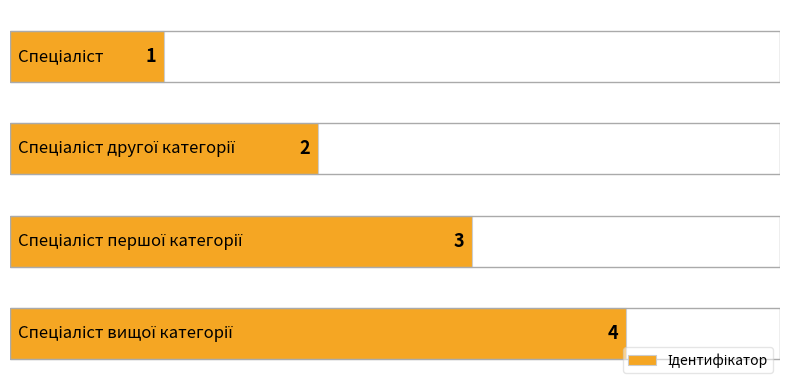

What is the smallest value displayed?

1